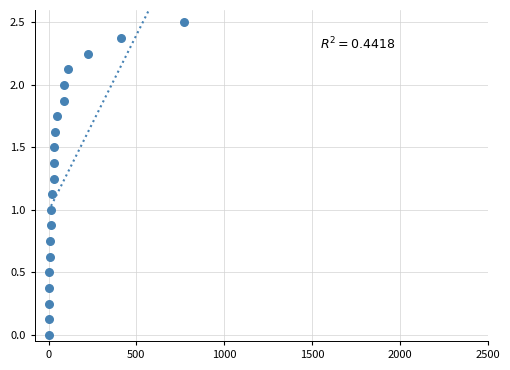

What is the range of Y values (max minus min)?

2.5